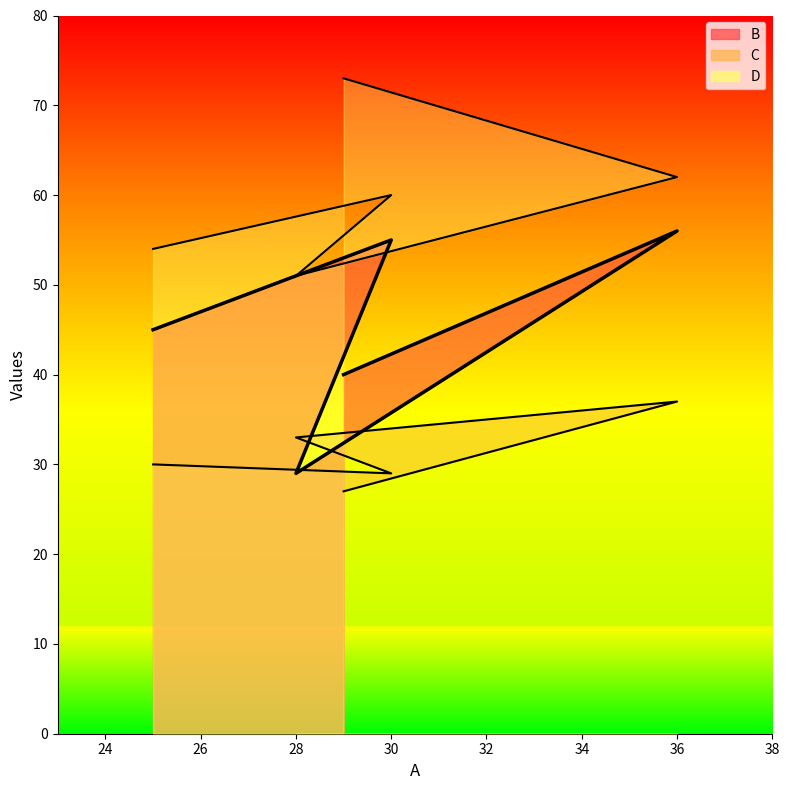

After their last crossing, which series has the higher values: B or C?

B